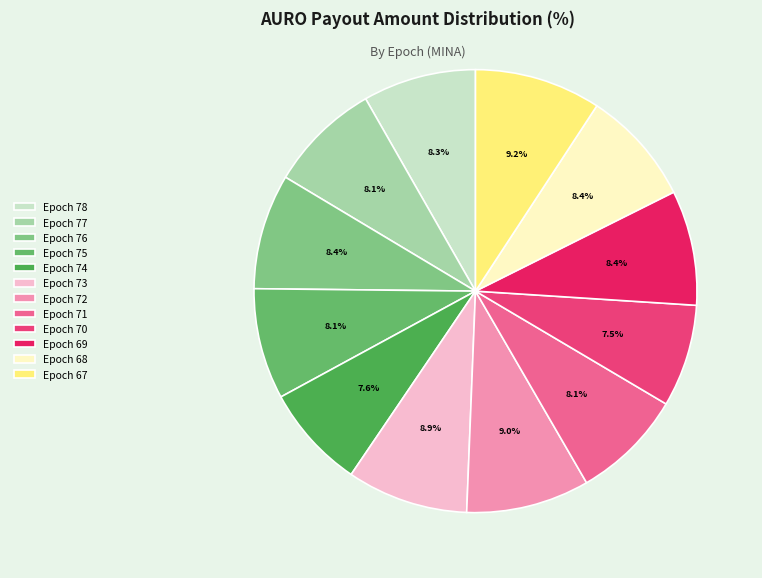

Which slice is the largest?

Epoch 67